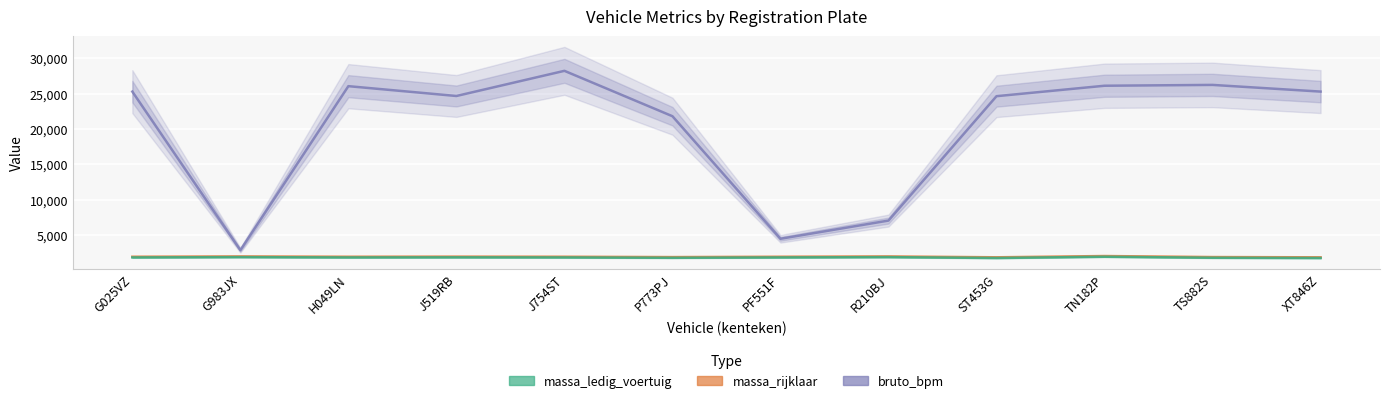

What is the total value across all series at J519RB?

28496